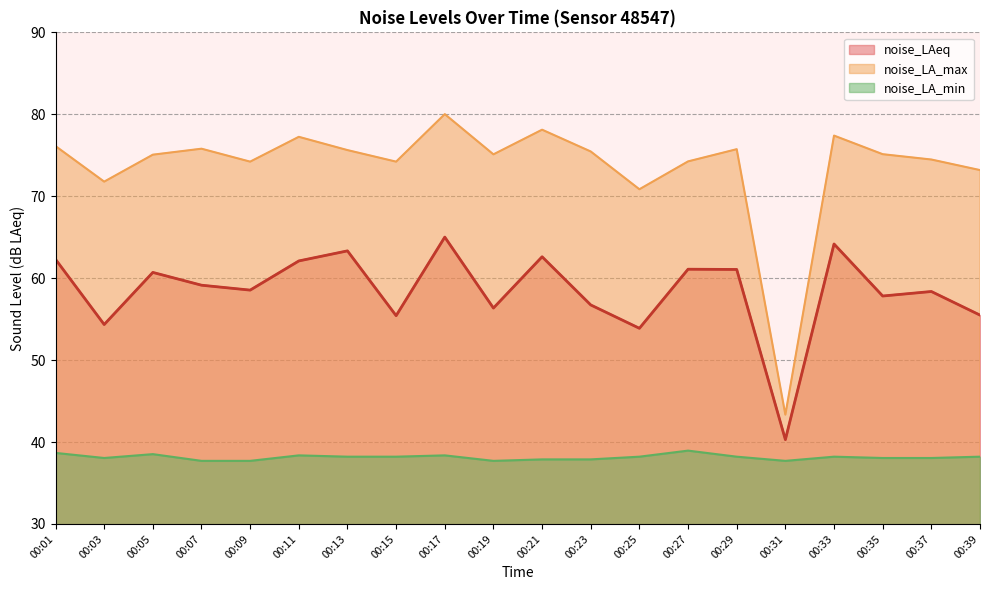

At which category is the sum across all series the highest?

00:17